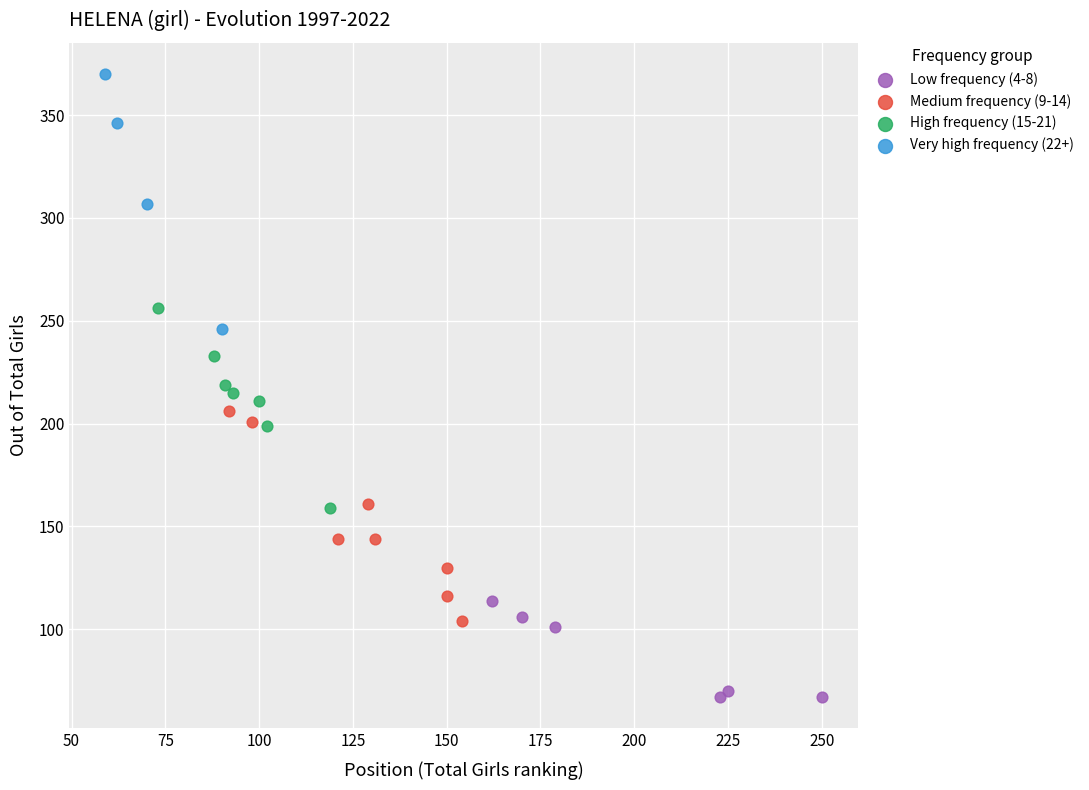

Which series reaches the minimum Y coordinate?

Low frequency (4-8)